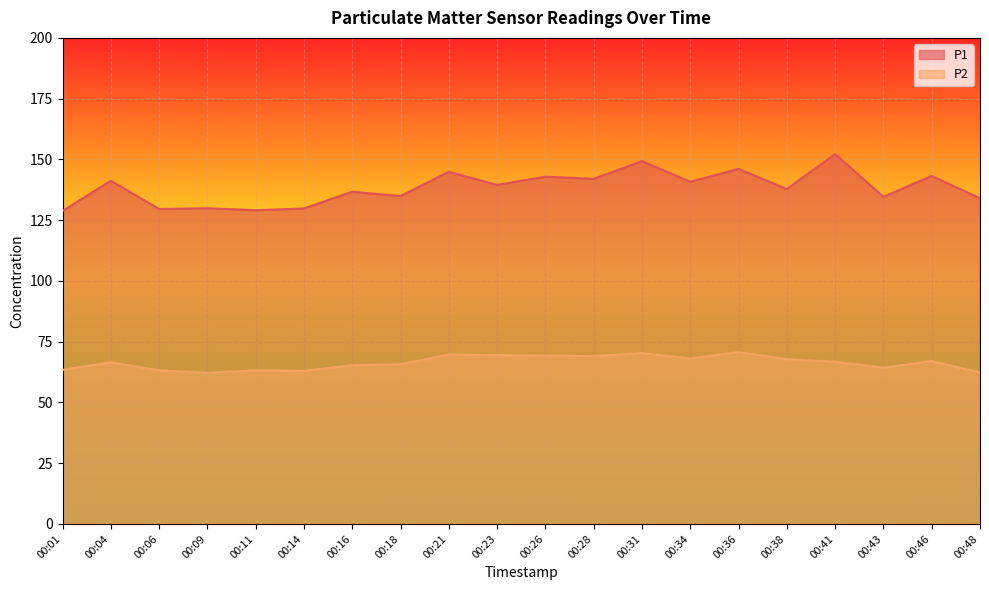

What is the sum of all P2 values?

1327.2